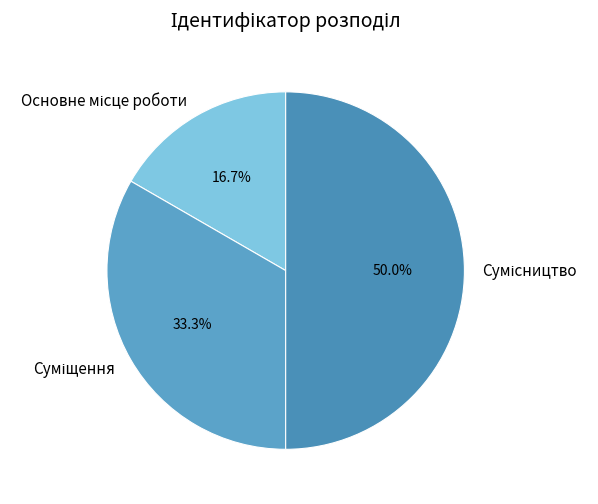

Which slice is the smallest?

Основне місце роботи